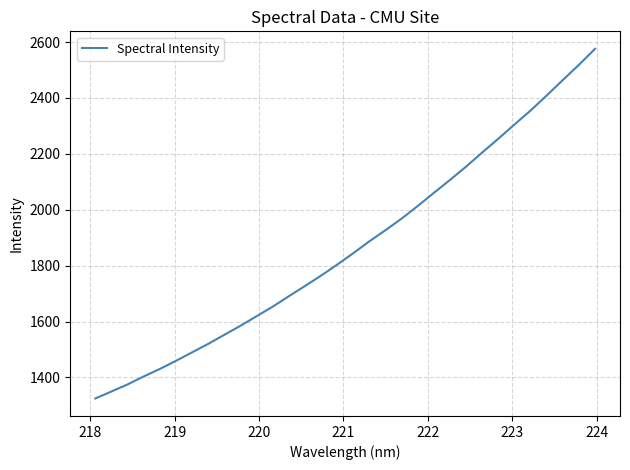

What is the difference between the maximum and minimum values?

1250.9